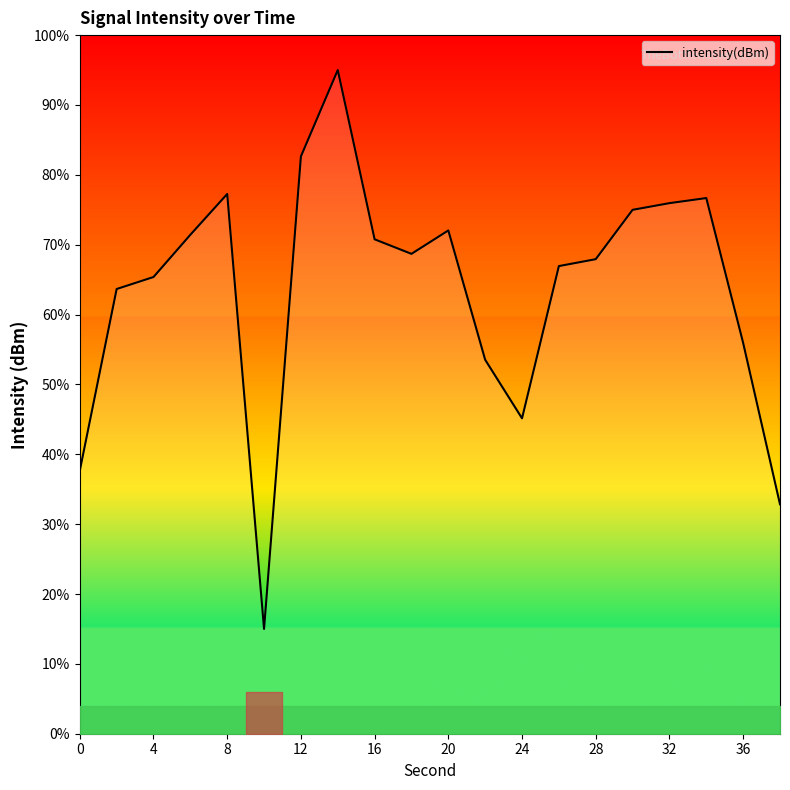

What is the minimum value shown in the chart?

15.0